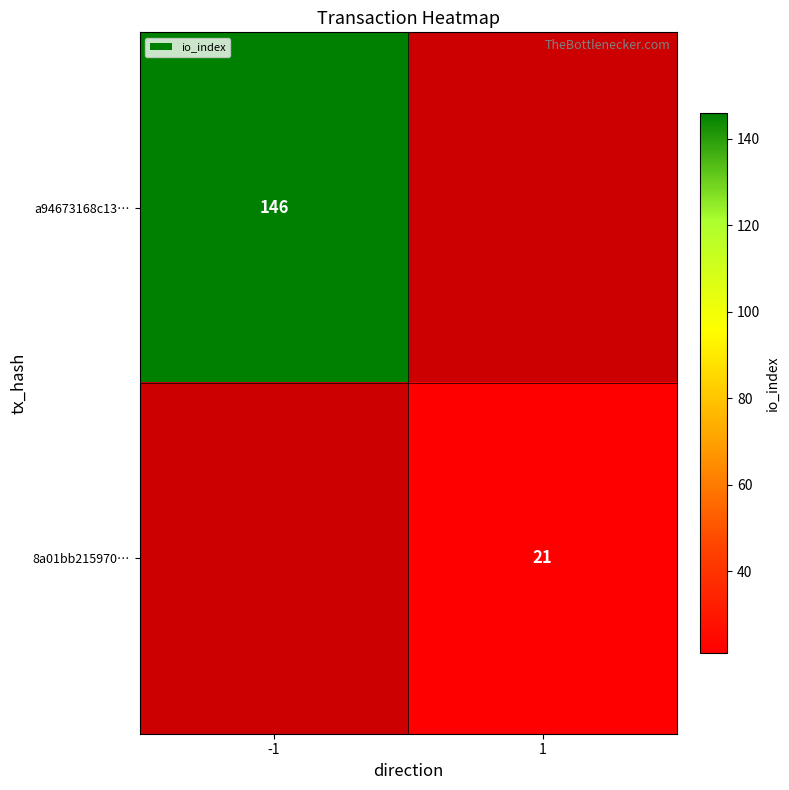

Is the value of a94673168c13… at -1 greater than the value of 8a01bb215970… at 1?

Yes